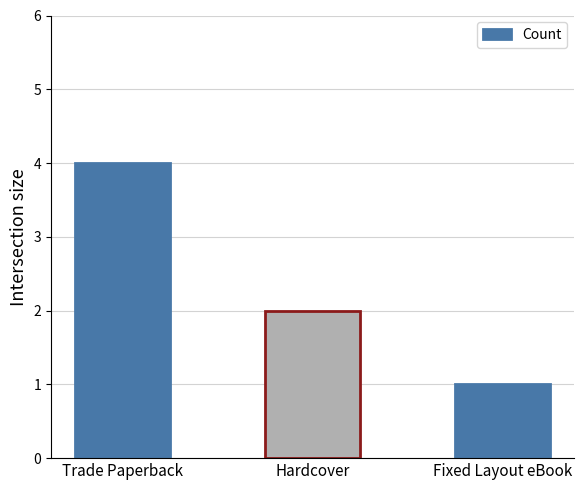

What is the label of the 3rd bar from the left?

Fixed Layout eBook